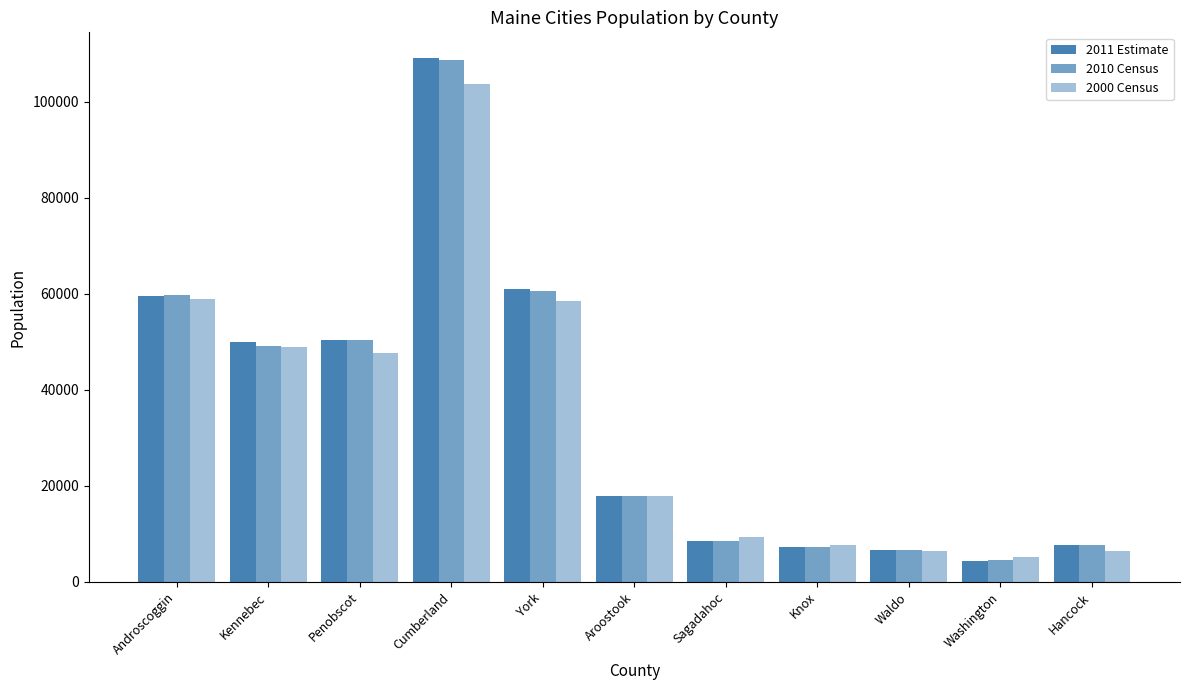

Is it true that 2010 Census equals 91964 at York?

False